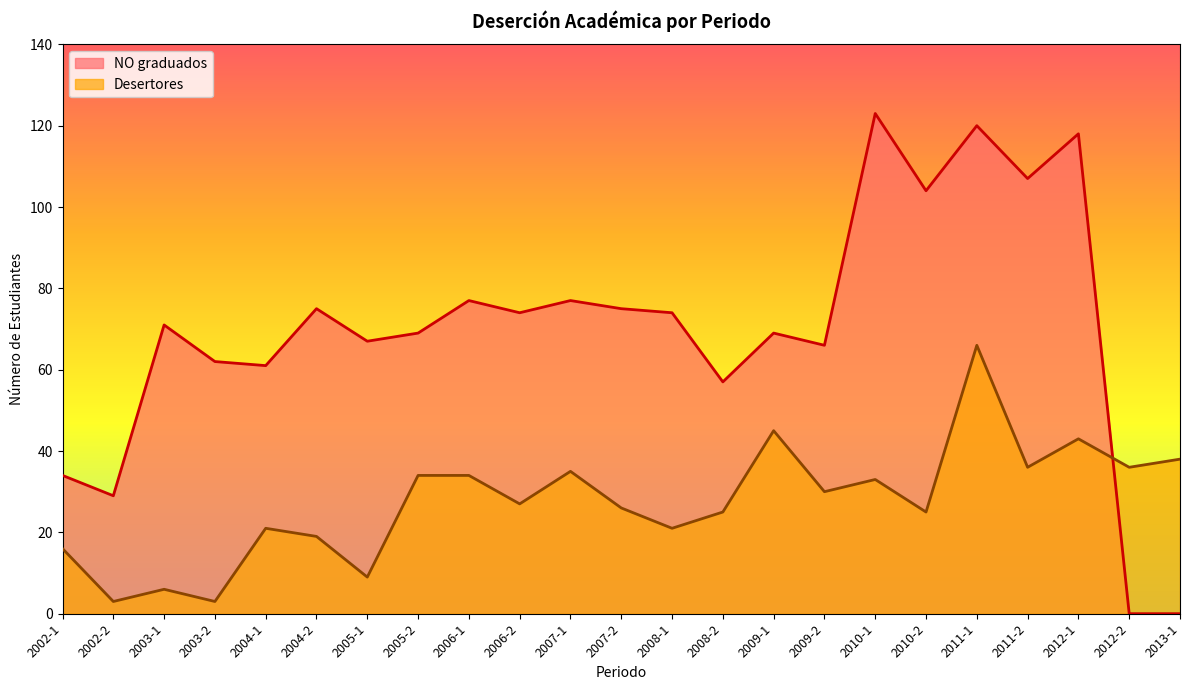

What are all the series names shown in the legend?

NO graduados, Desertores